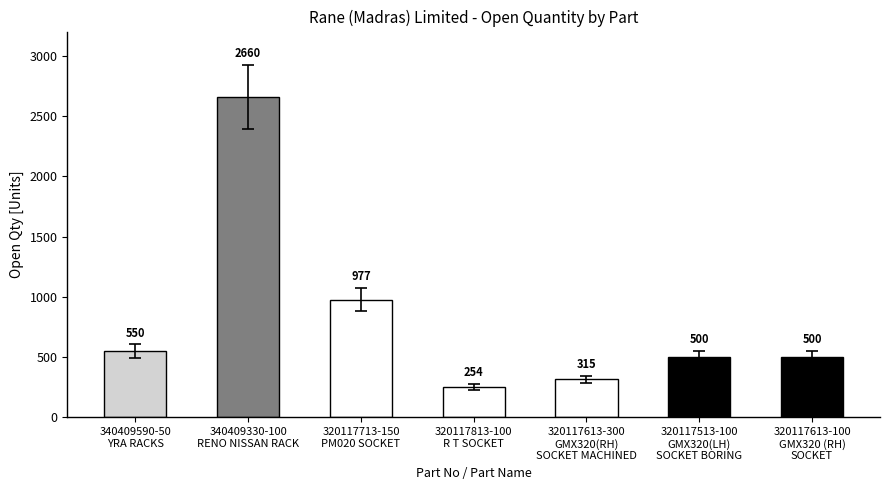

What is the difference between the maximum and minimum values?

2406